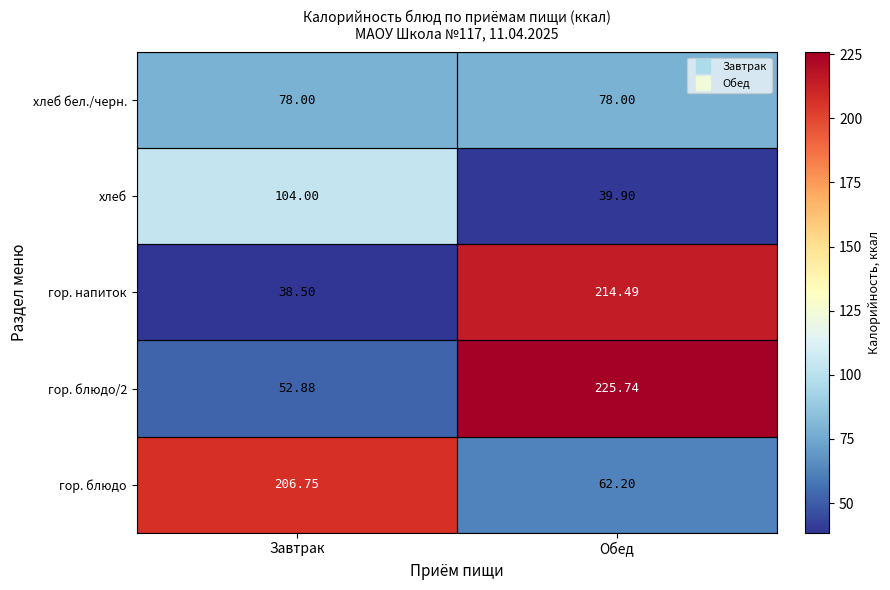

Which series changed the most between Завтрак and Обед?

гор. напиток